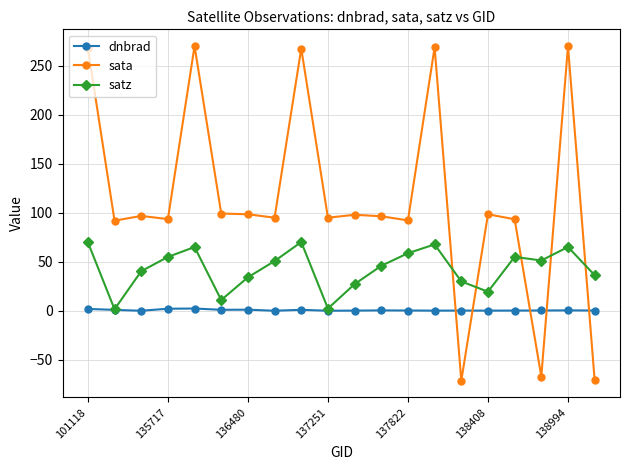

What is the value of the sata point at the 10th from the left?

94.9